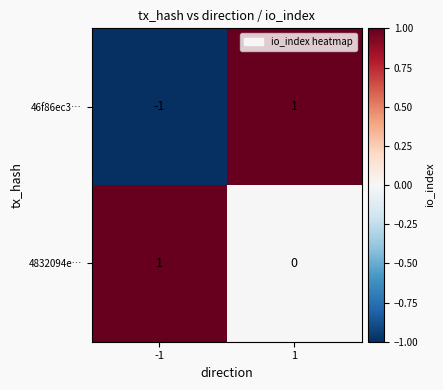

How many categories are shown in the chart?

2